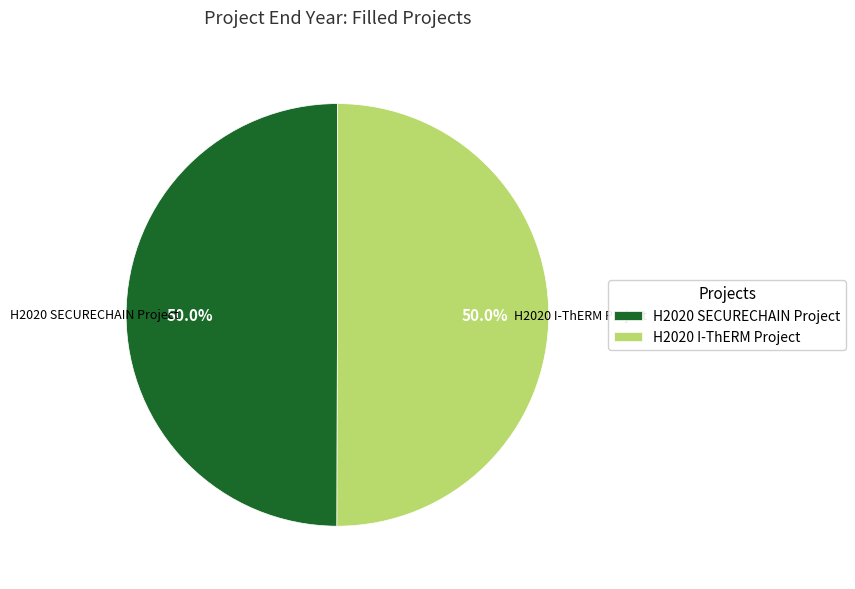

What is the ratio of the value at H2020 SECURECHAIN Project to the value at H2020 I-ThERM Project?

1.0